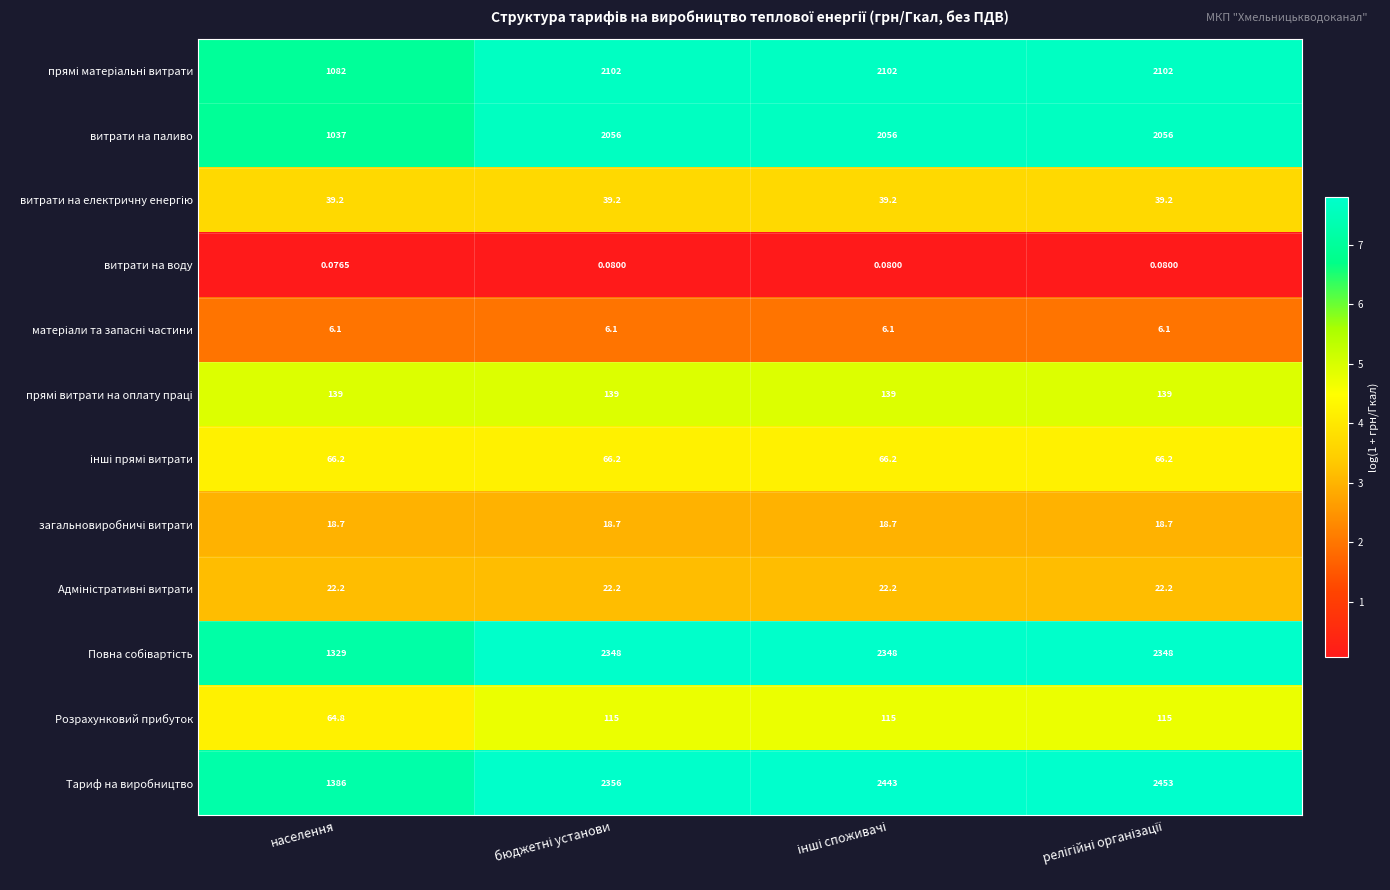

Which series has the largest range (max minus min)?

Тариф на виробництво